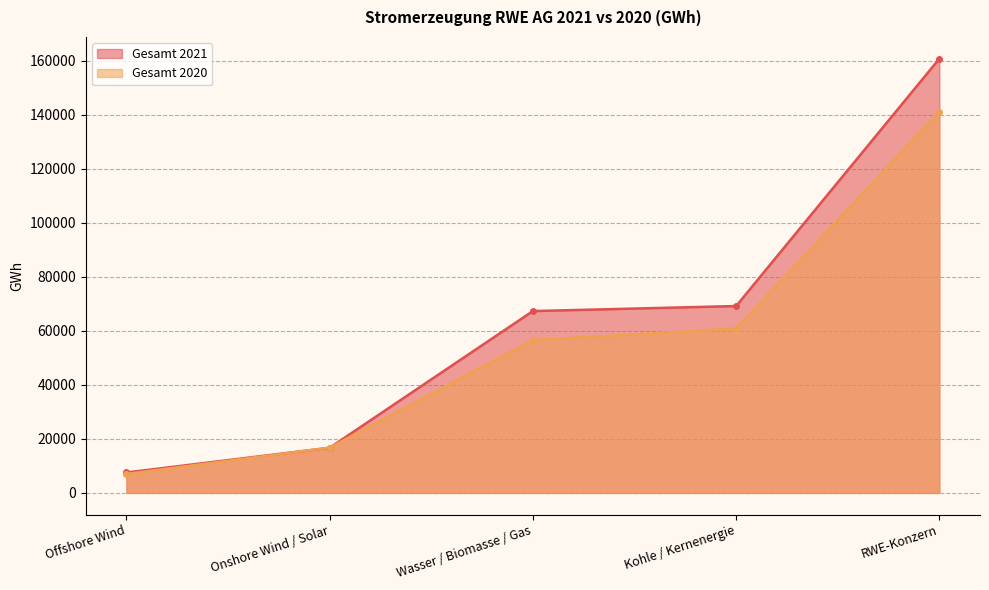

Which series changed the most between Offshore Wind and RWE-Konzern?

Gesamt 2021